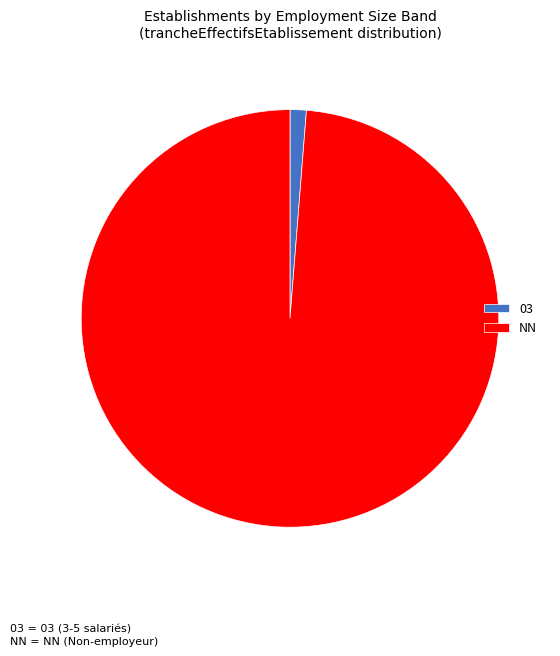

What is the majority slice?

NN